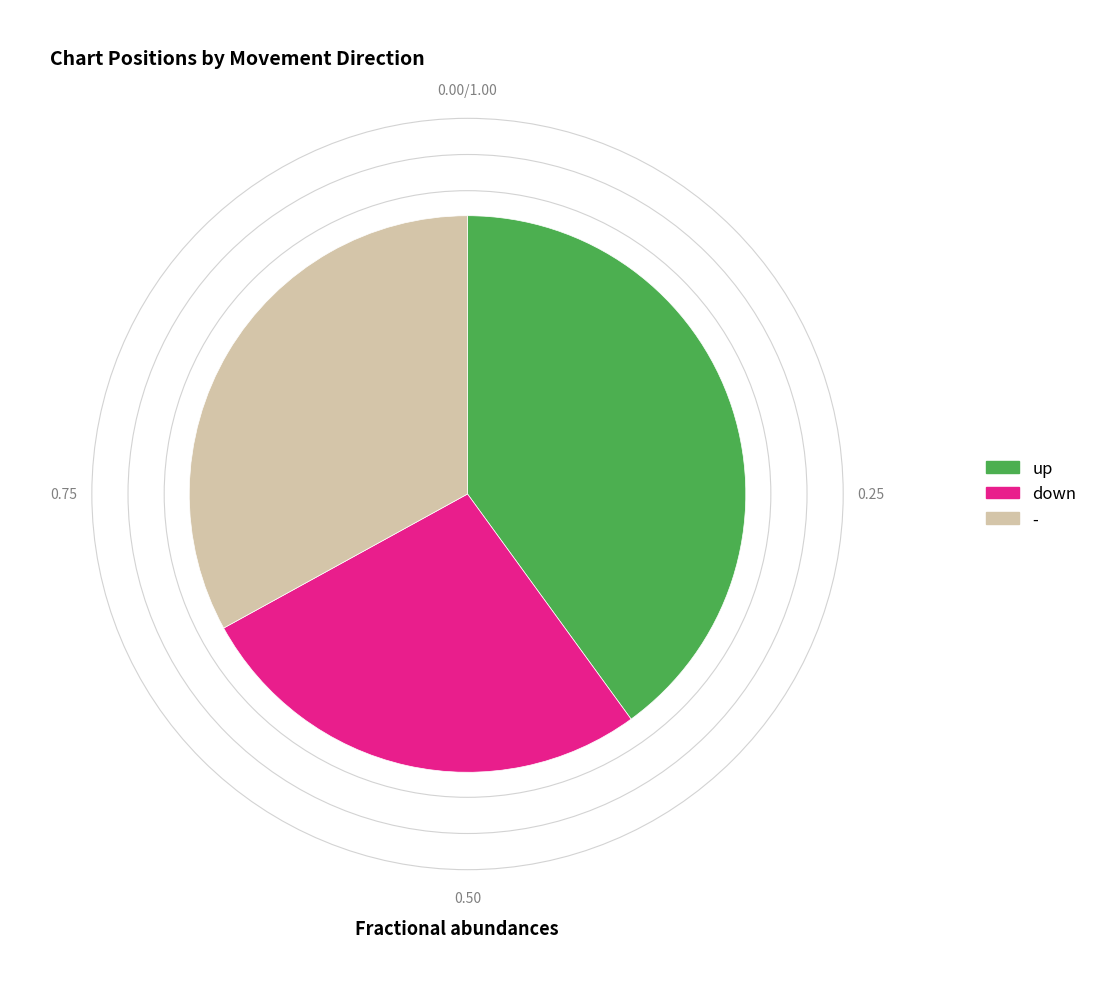

Is there any slice that represents more than half of the pie?

No